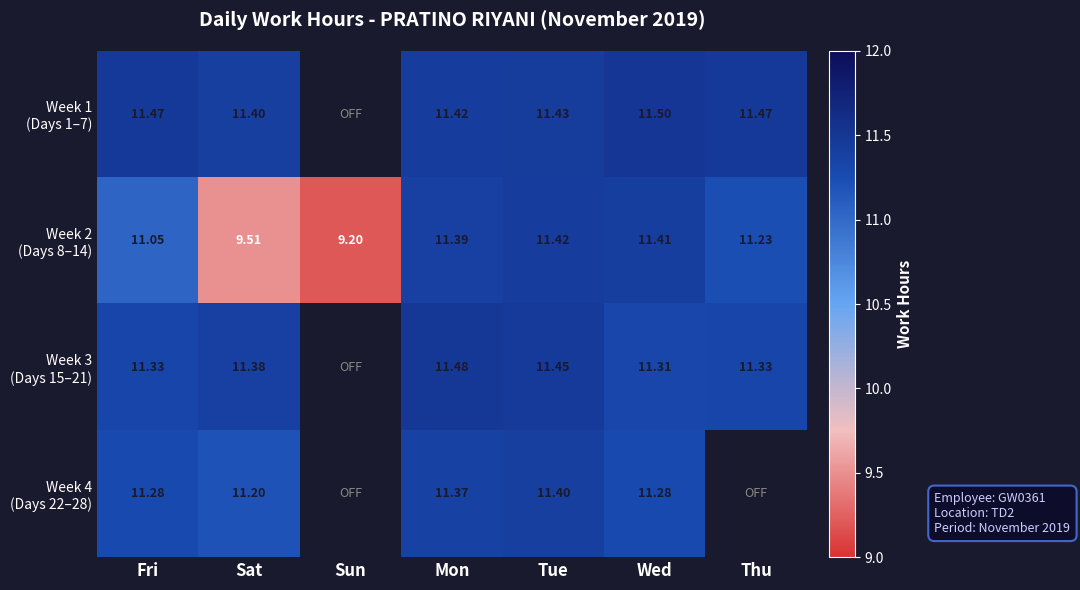

Which series has the largest total across all categories?

Week 2 (Days 8–14)